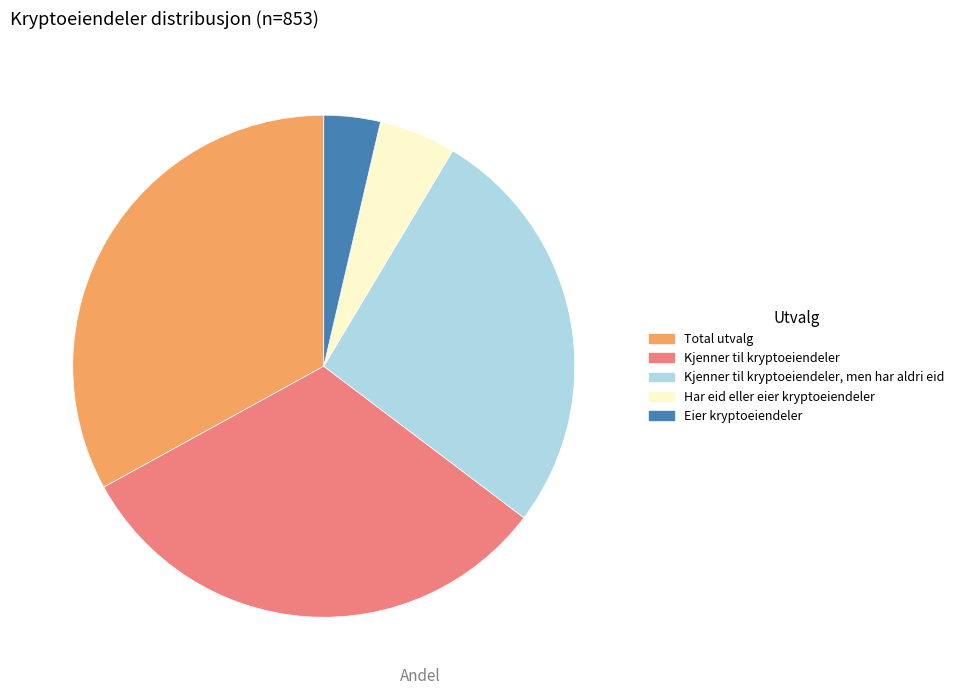

Which slice is the largest?

Total utvalg